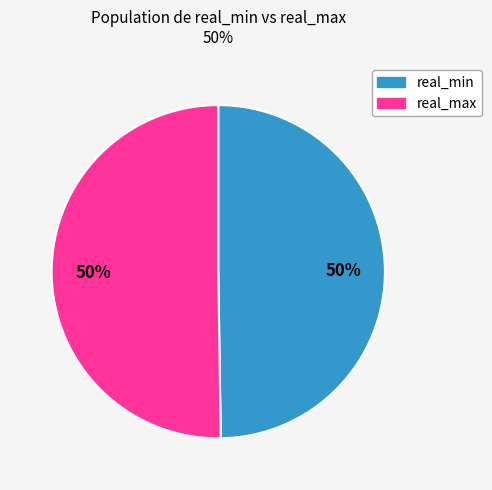

To the nearest percent, what portion does real_min represent?

50%